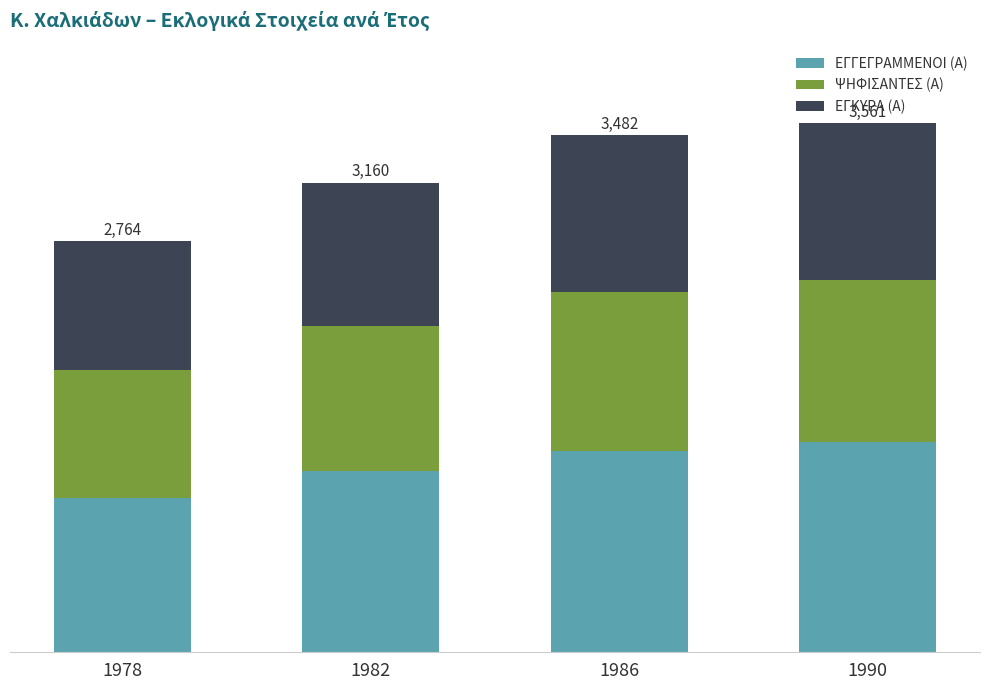

True or false: ΕΓΚΥΡΑ (Α) has a value of 1057 at 1990.

True